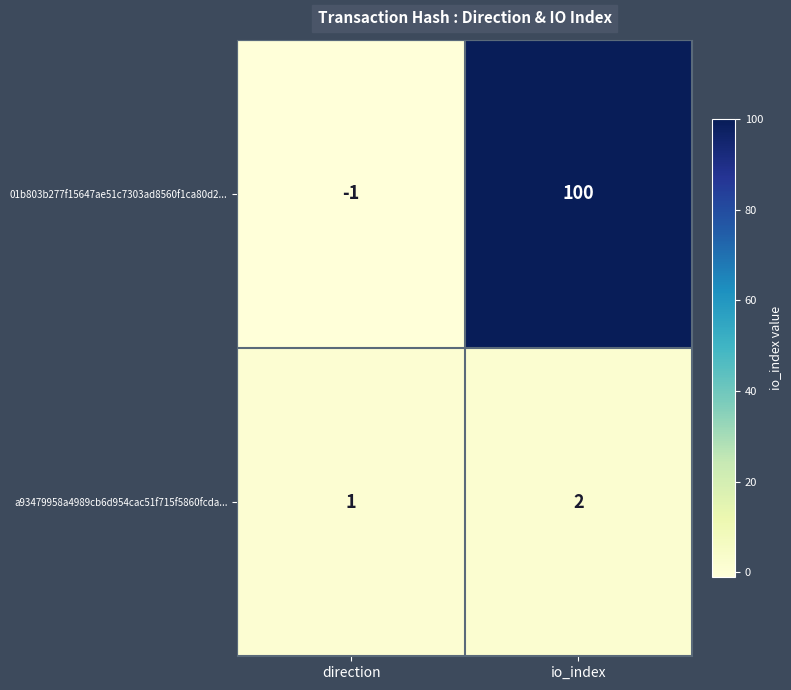

What is the sum of all a93479958a4989cb6d954cac51f715f5860fcda... values?

3